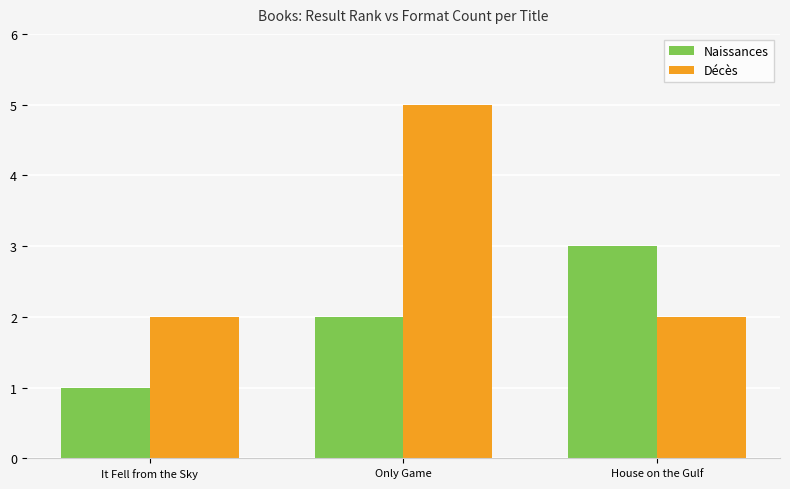

What is the lowest value of the Décès series?

2